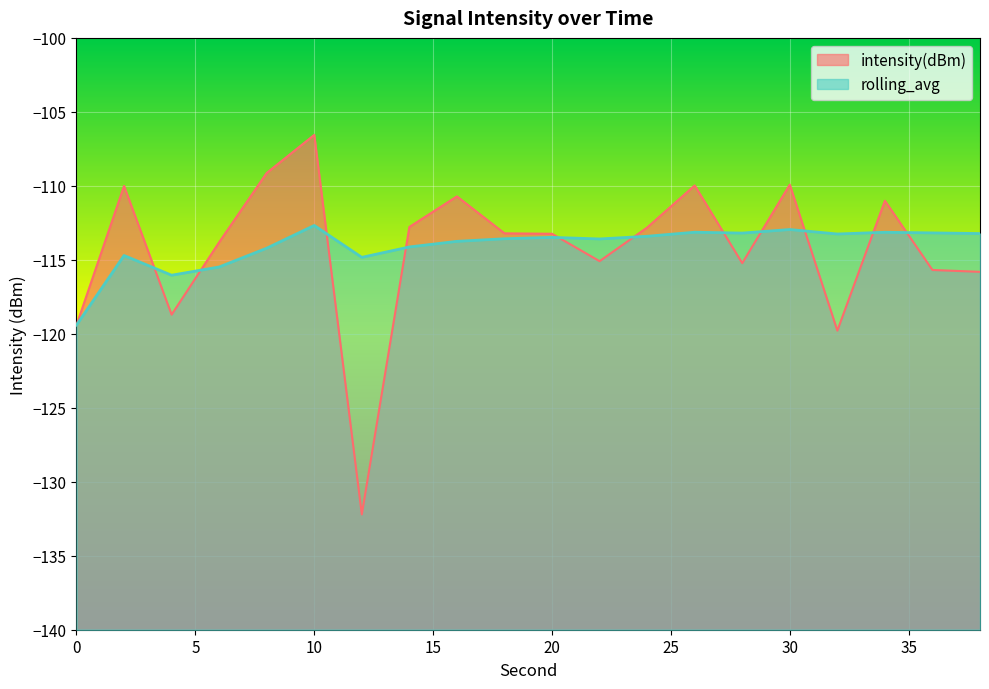

Which series changed the most between 2 and 6?

intensity(dBm)